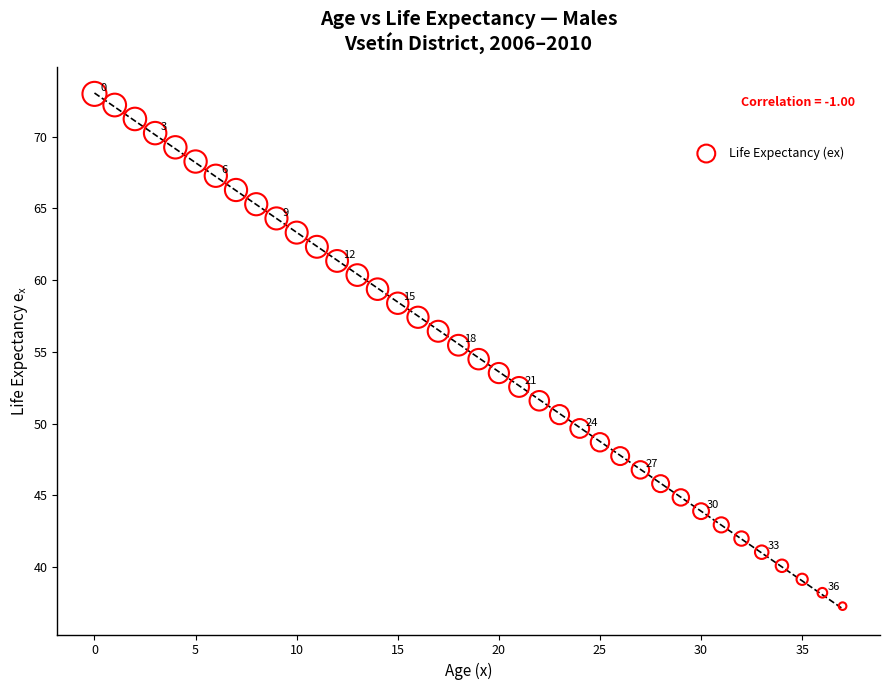

What is the range of Y values (max minus min)?

35.7